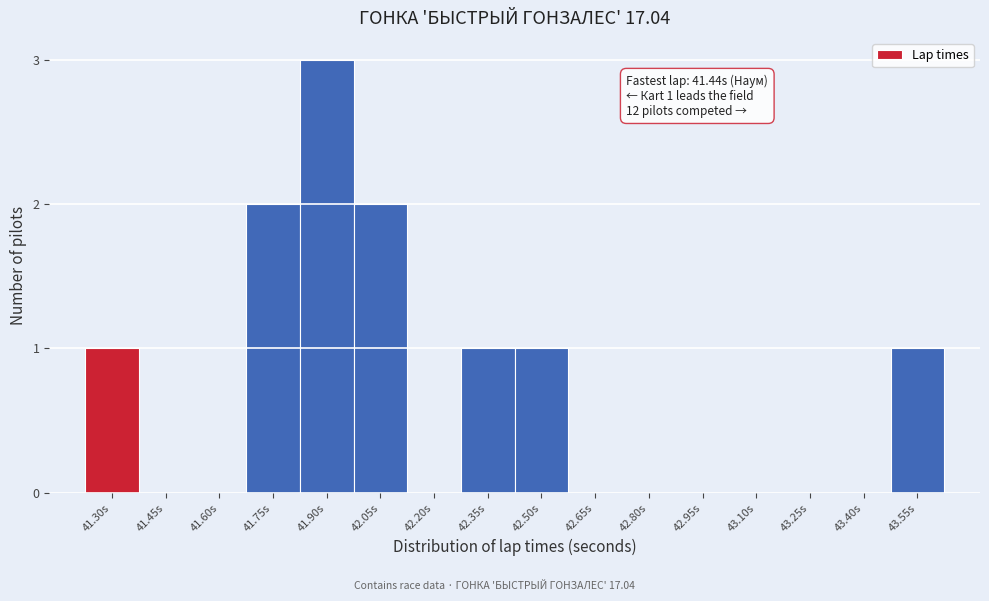

Reading left to right, list all the values displayed in this chart.

41.30s=1	41.45s=0	41.60s=0	41.75s=2	41.90s=3	42.05s=2	42.20s=0	42.35s=1	42.50s=1	42.65s=0	42.80s=0	42.95s=0	43.10s=0	43.25s=0	43.40s=0	43.55s=1